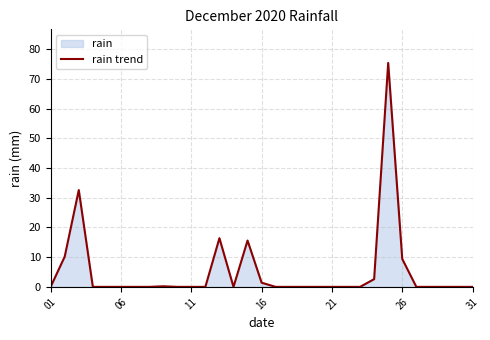

At which category does the chart reach its minimum across all series?

01